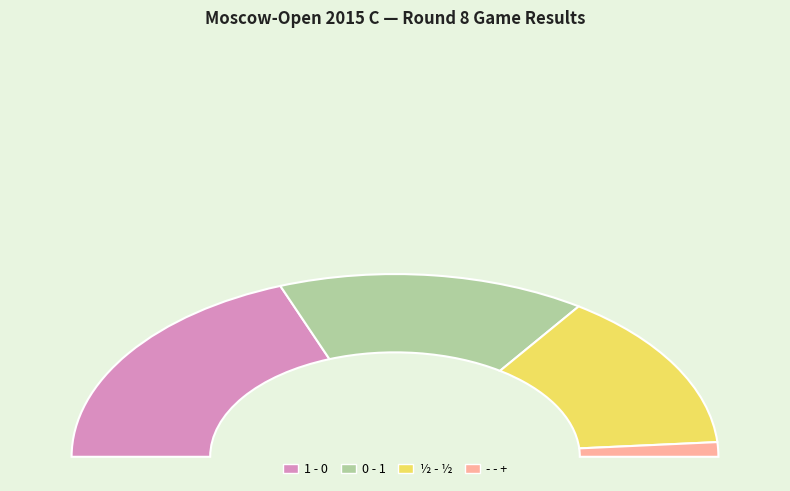

Which has a higher value, 0 - 1 or ½ - ½?

0 - 1